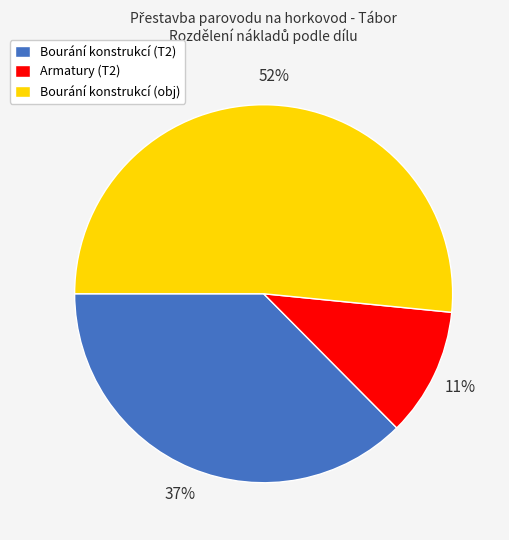

The Bourání konstrukcí (obj) slice represents 44% of the pie. True or false?

False